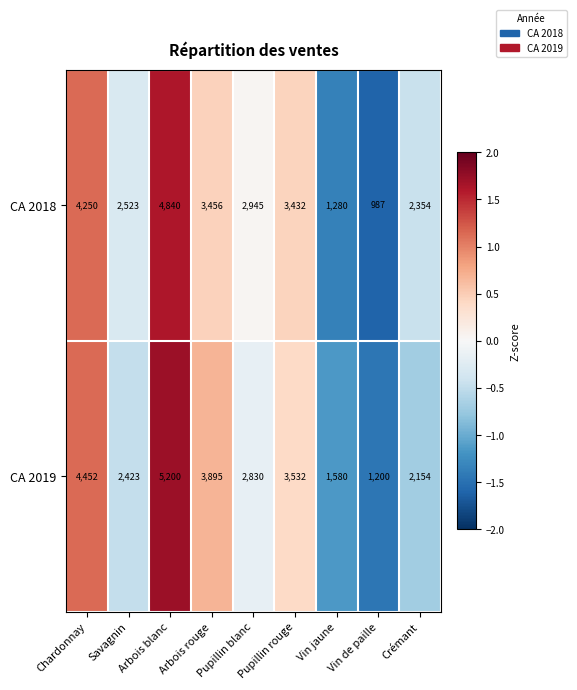

What is the lowest value of the CA 2019 series?

1200